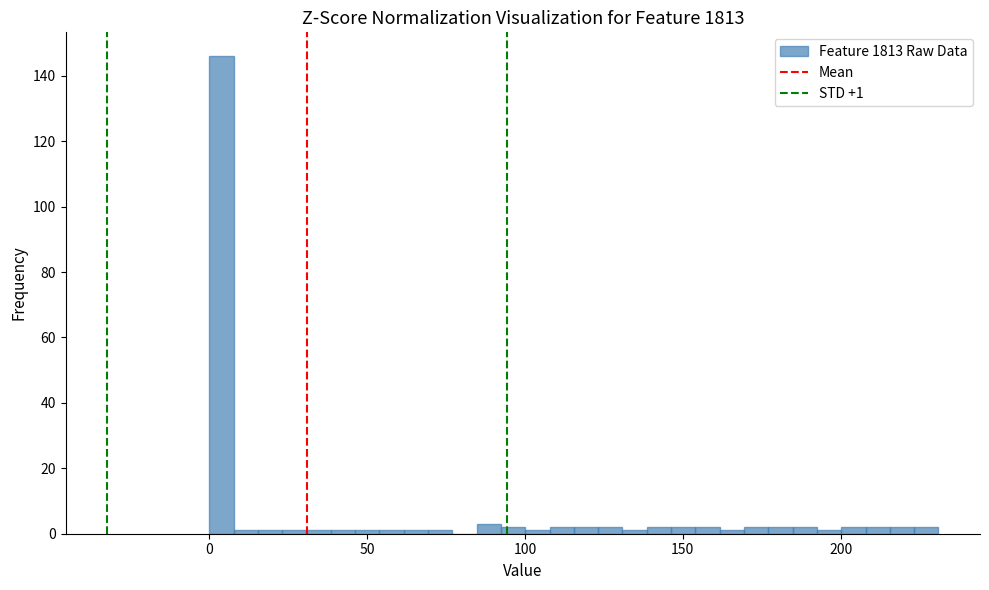

Around what value on the x-axis is the tallest bar? Give the approximate position of its centre, as read against the axis.

5